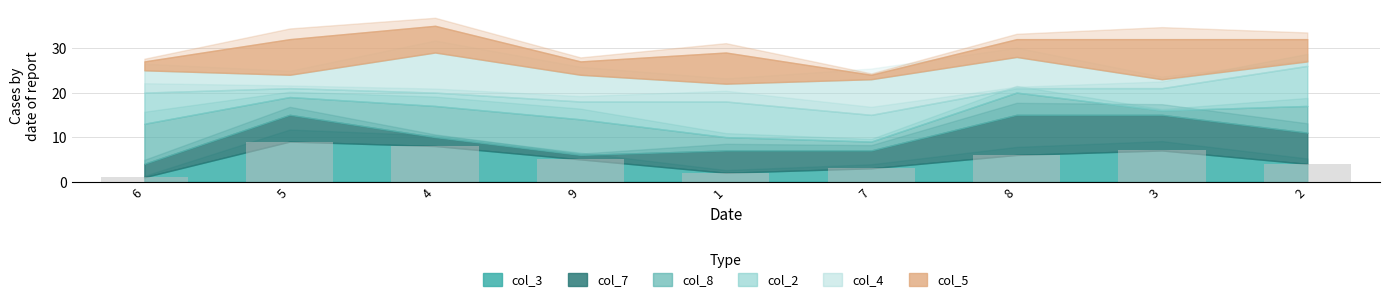

Rank the categories by value from highest to lowest.

5, 4, 3, 8, 9, 2, 7, 1, 6